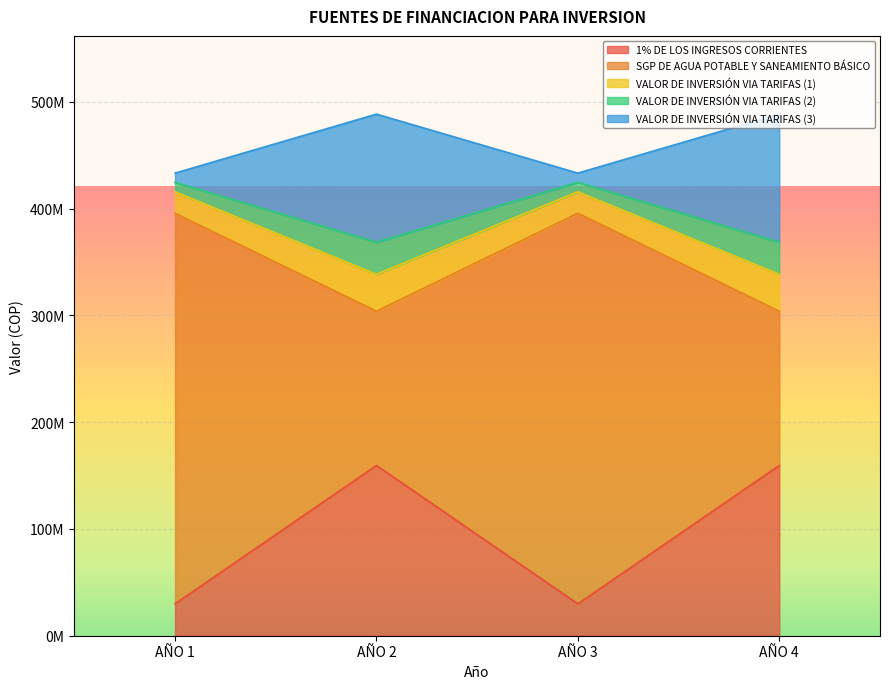

Reading right to left, list all the values displayed in this chart.

1% DE LOS INGRESOS CORRIENTES: 159461938	29860000	159461938	29860000
SGP DE AGUA POTABLE Y SANEAMIENTO BÁSICO: 303892638	395646128	303892638	395646128
VALOR DE INVERSIÓN VIA TARIFAS (1): 338497688	415755671	338497688	415755671
VALOR DE INVERSIÓN VIA TARIFAS (2): 368497688	424630544	368497688	424630544
VALOR DE INVERSIÓN VIA TARIFAS (3): 488497688	433248551	488497688	433248551